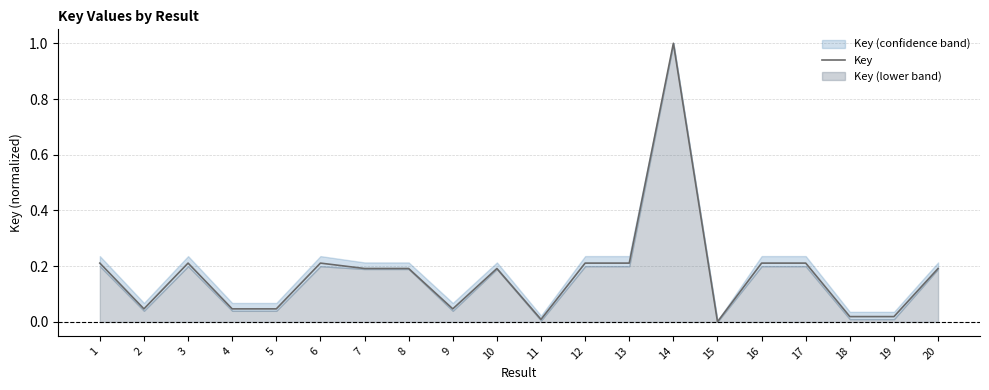

At which category does the data reach its first local peak?

3